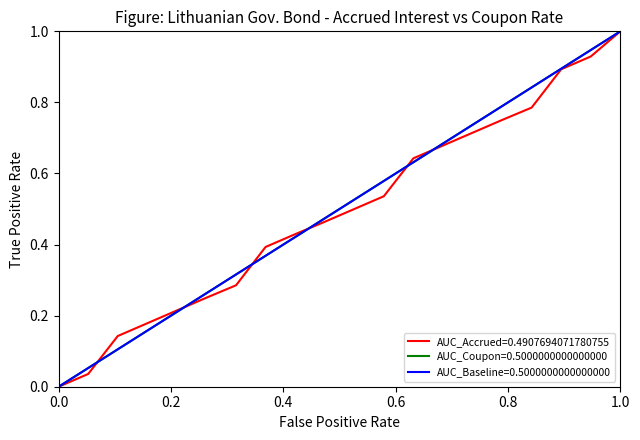

What is the maximum value for AUC_Accrued=0.4907694071780755?

1.0